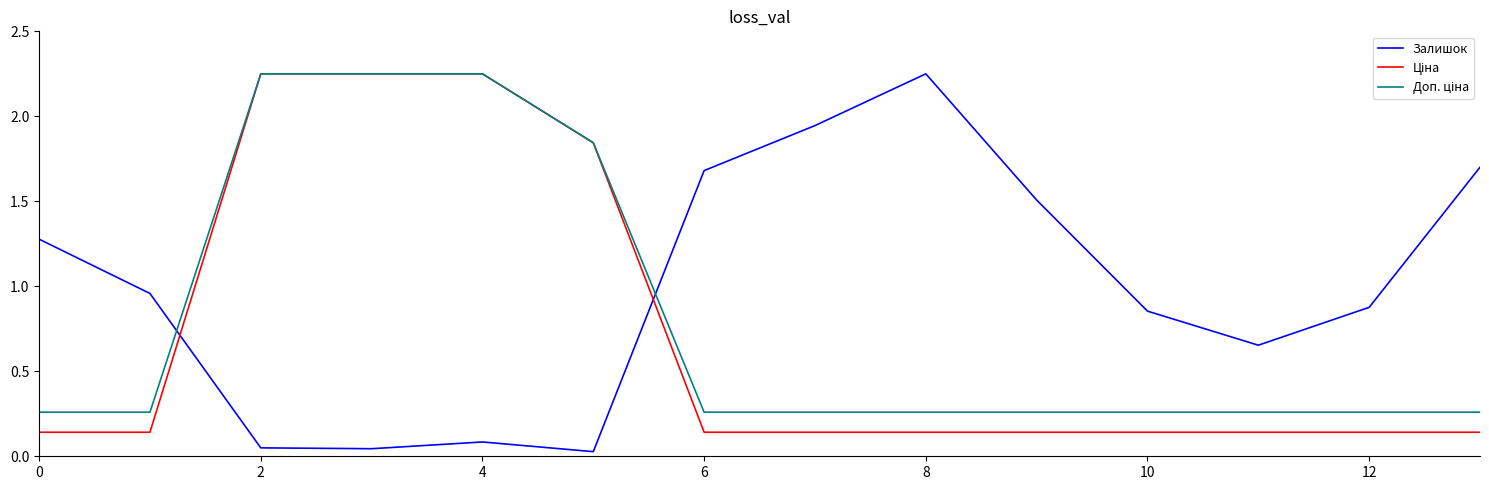

What is the difference between the maximum and minimum values in the Залишок series?

2.2